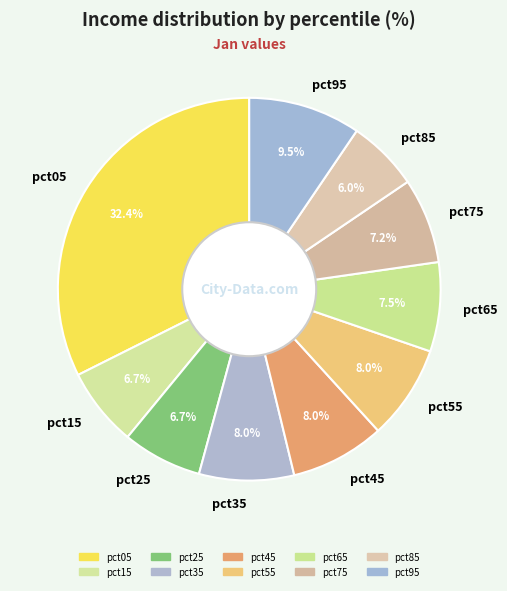

Which has a higher value, pct35 or pct95?

pct95